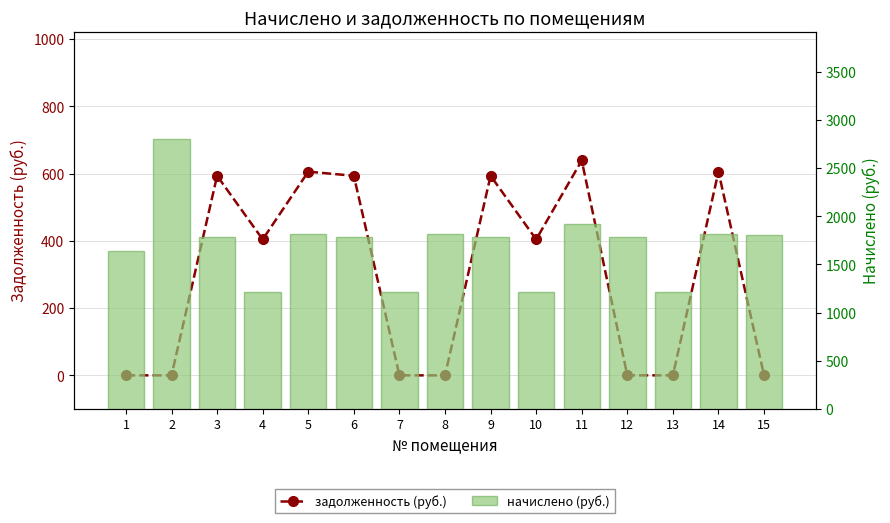

Reading right to left, transcribe all the data shown in this chart.

задолженность (руб.): 0.0	605.9	0.0	0.0	639.1	404.3	593.6	0.0	0.0	593.6	605.9	404.3	593.6	0.0	0.0
начислено (руб.): 1802.9	1817.7	1213.0	1780.8	1917.2	1213.0	1780.8	1817.7	1213.0	1780.8	1817.7	1213.0	1780.8	2798.4	1640.7